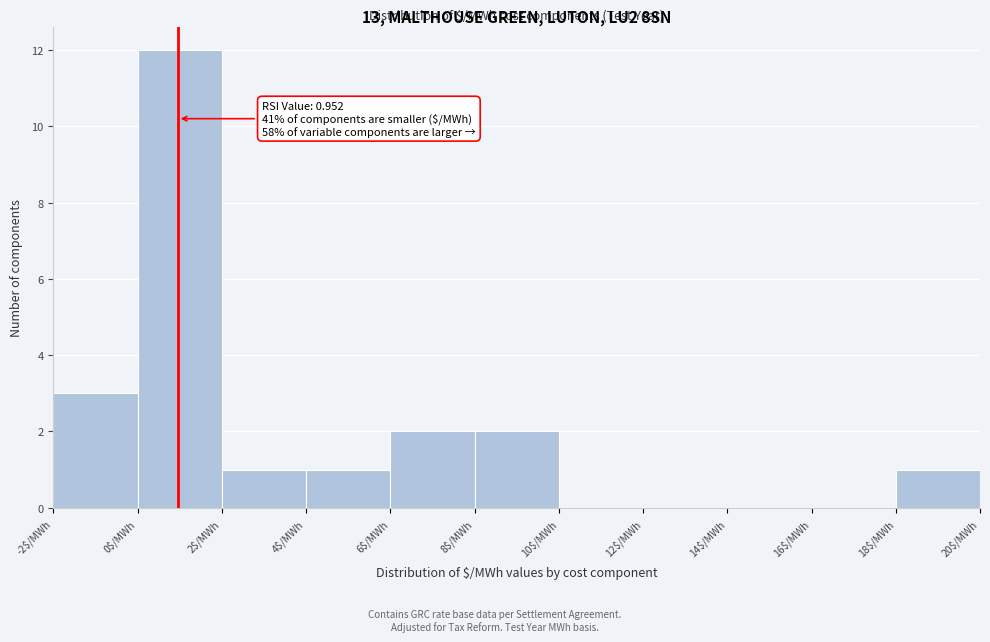

Over which range of the x-axis is the bar tallest?

0 to 2